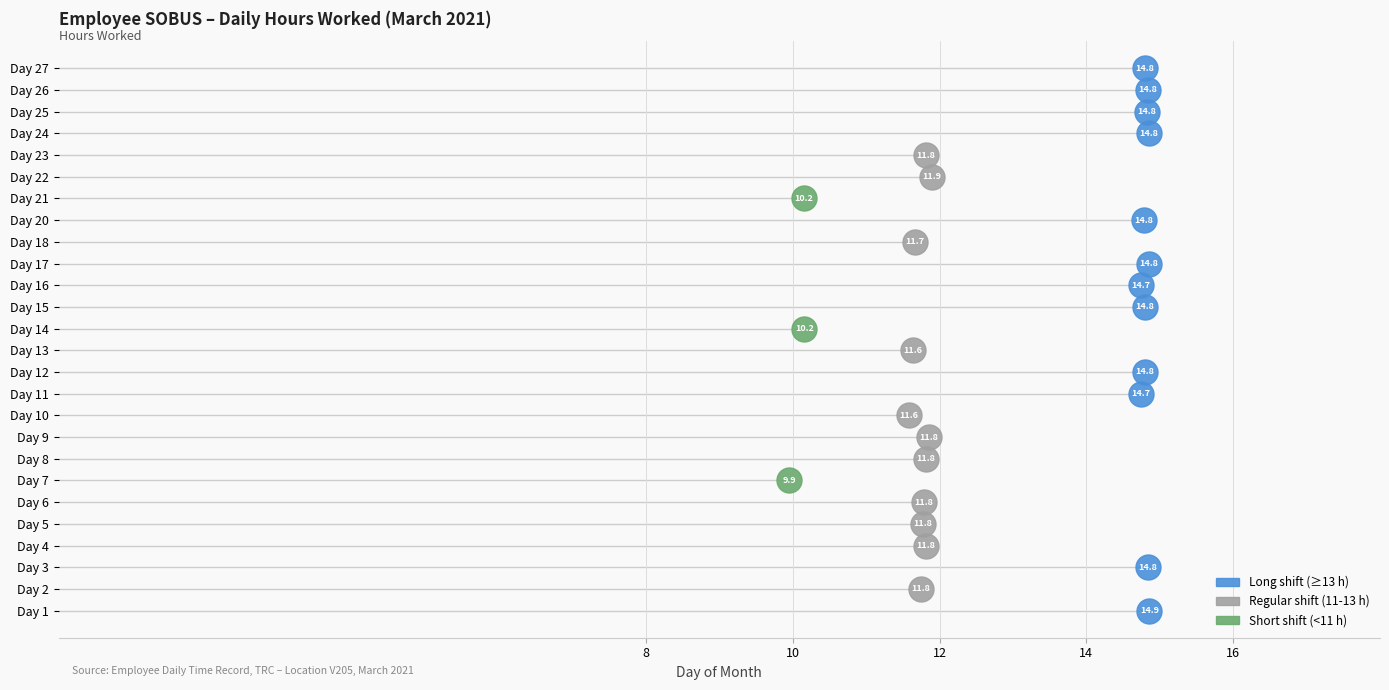

Which category has the lowest value in the Low (Hours) series?

7